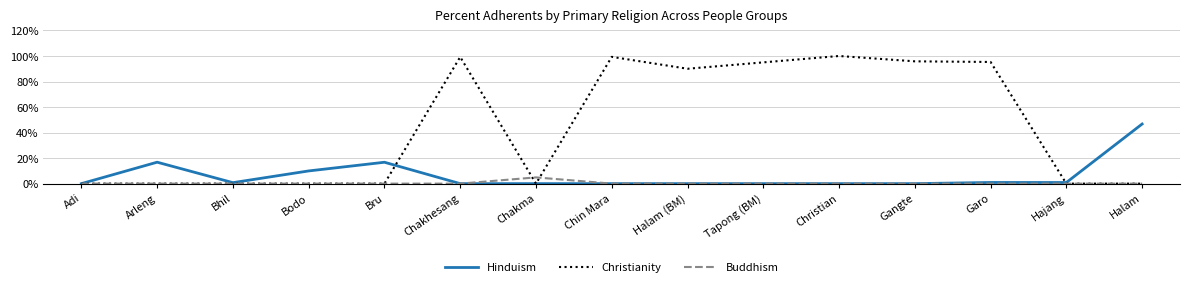

What is the sum of all Hinduism values?

92.7